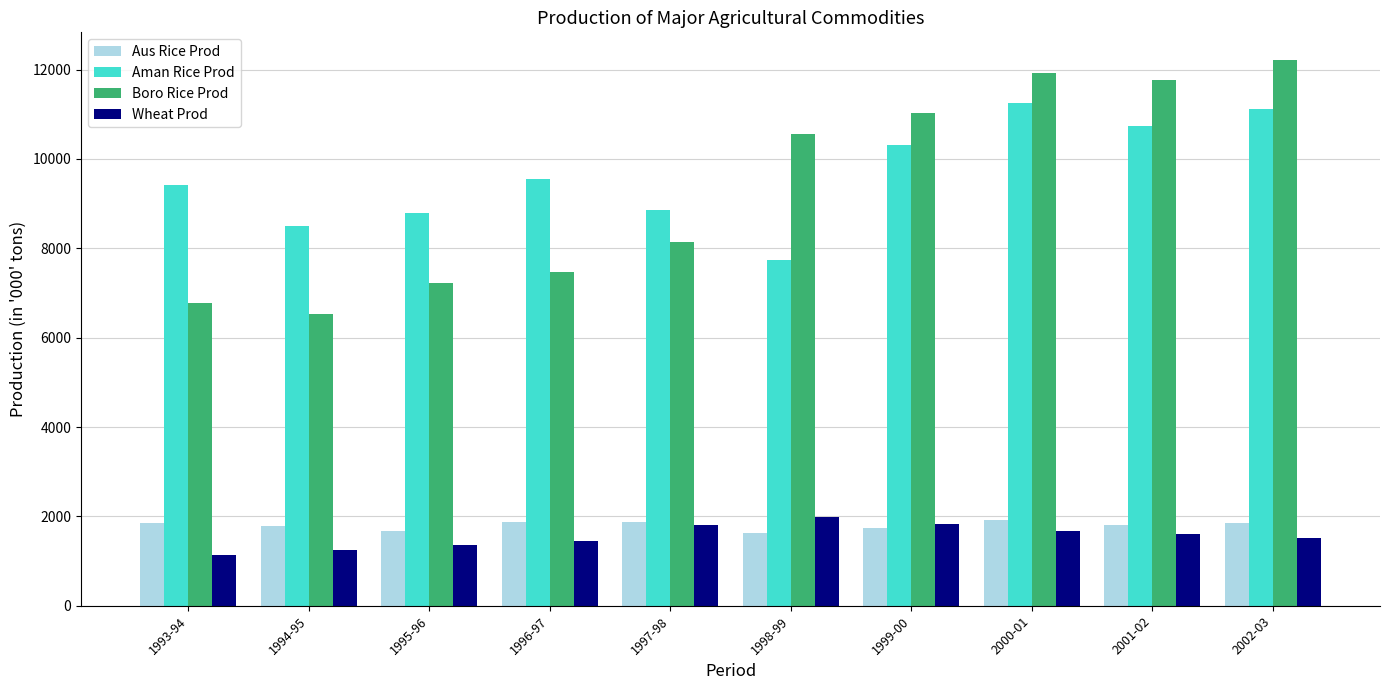

Which series changed the most between 1994-95 and 2000-01?

Boro Rice Prod